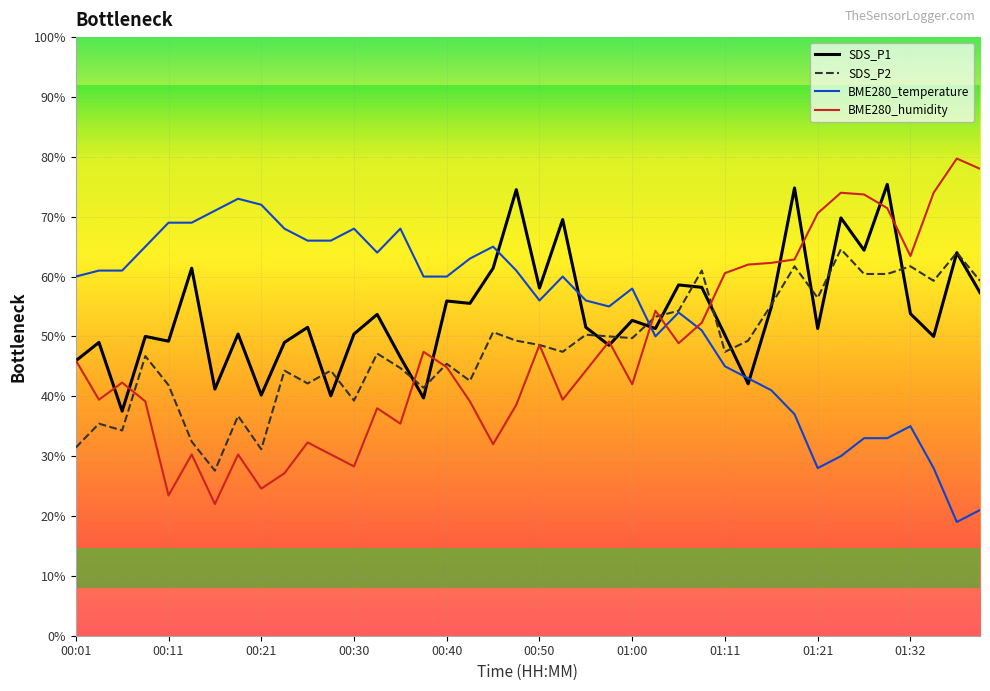

What is the lowest value of the BME280_temperature series?

19.0